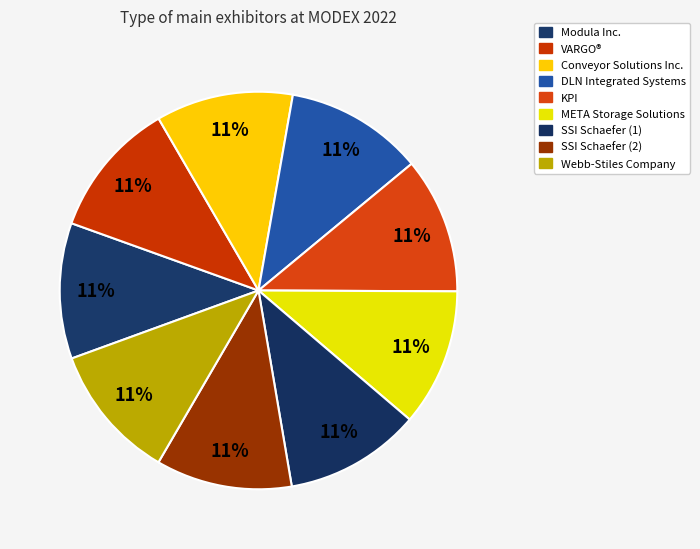

Count the number of slices in the pie.

9